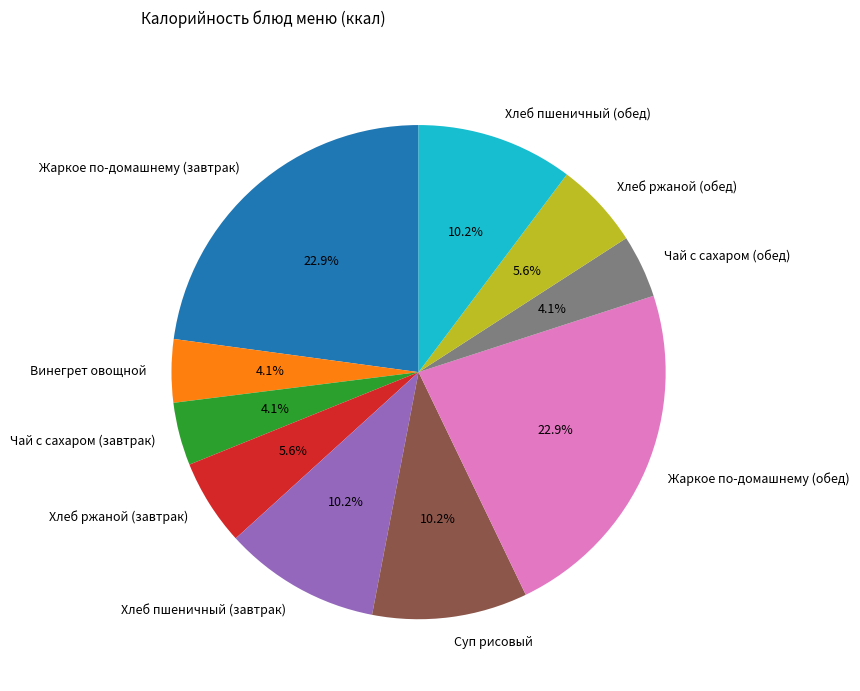

What percentage is the Жаркое по-домашнему (завтрак) slice, to the nearest percent?

23%